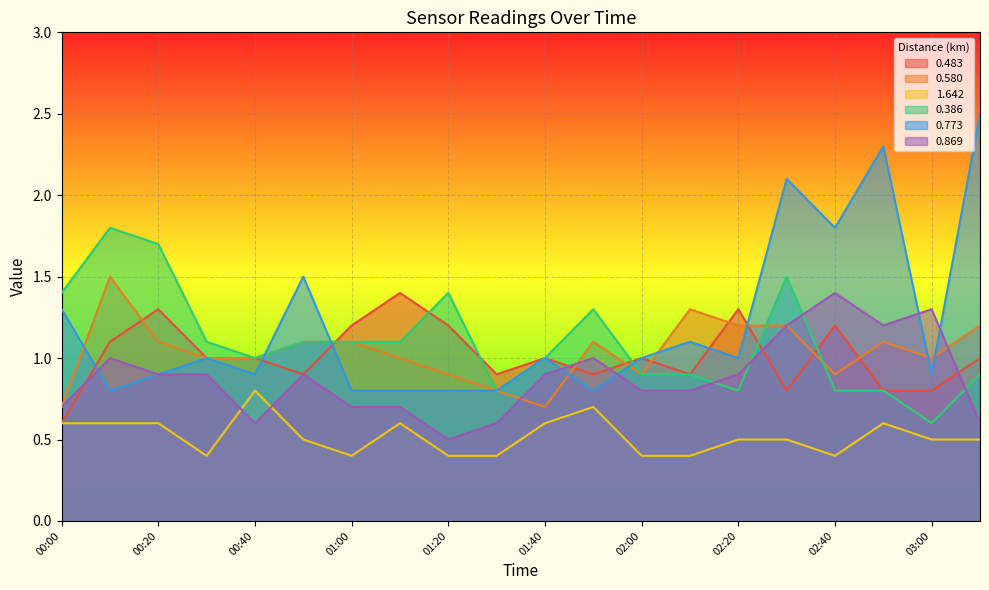

Which series ends up on top after the final intersection of 0.869 and 0.386?

0.386